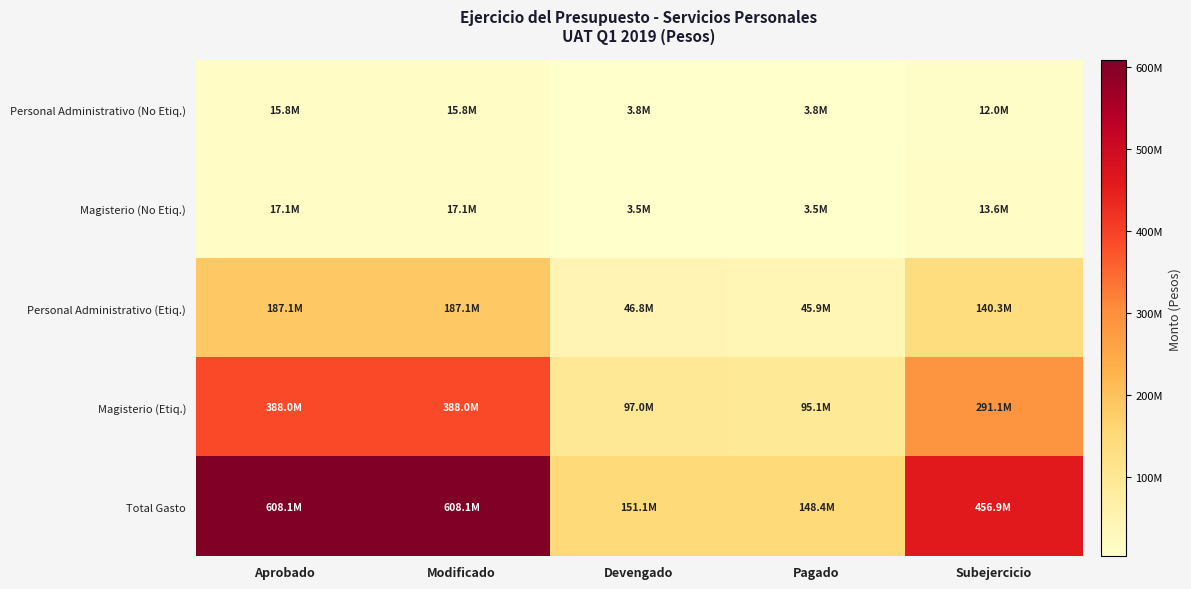

Reading left to right, extract all data points from this chart.

Personal Administrativo (No Etiq.): Aprobado=15816534	Modificado=15813636	Devengado=3841001	Pagado=3841001	Subejercicio=11972635
Magisterio (No Etiq.): Aprobado=17134578	Modificado=17131902	Devengado=3545539	Pagado=3545539	Subejercicio=13586363
Personal Administrativo (Etiq.): Aprobado=187067419	Modificado=187068473	Devengado=46754522	Pagado=45863521	Subejercicio=140313951
Magisterio (Etiq.): Aprobado=388035292	Modificado=388037479	Devengado=96983241	Pagado=95135031	Subejercicio=291054238
Total Gasto: Aprobado=608053823	Modificado=608051490	Devengado=151124303	Pagado=148385092	Subejercicio=456927187